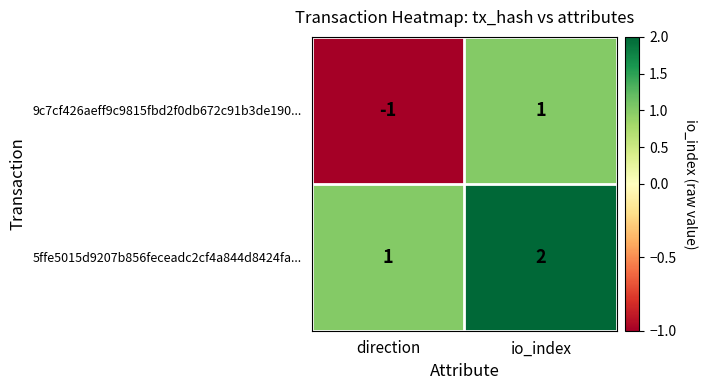

True or false: 5ffe5015d9207b856feceadc2cf4a844d8424fa... has a value of 3 at io_index.

False